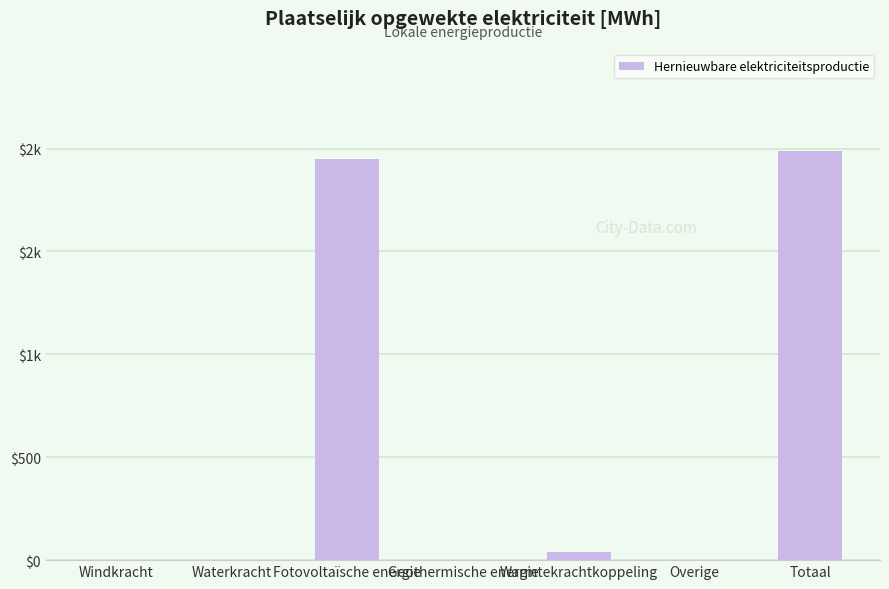

Reading left to right, transcribe all the data shown in this chart.

0.0	0.0	1946.8	0.0	40.0	0.0	1986.8